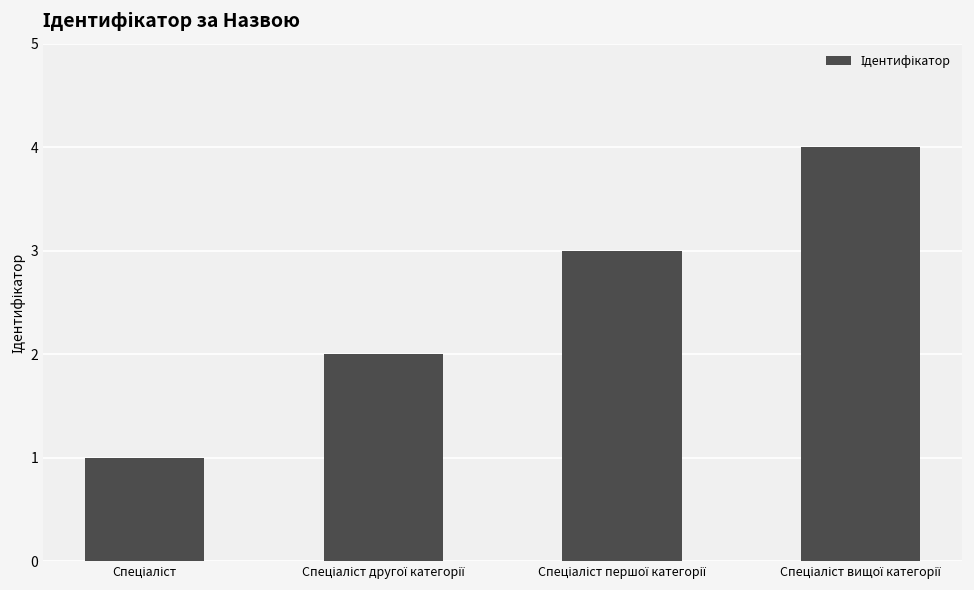

What is the difference between the maximum and minimum values?

3